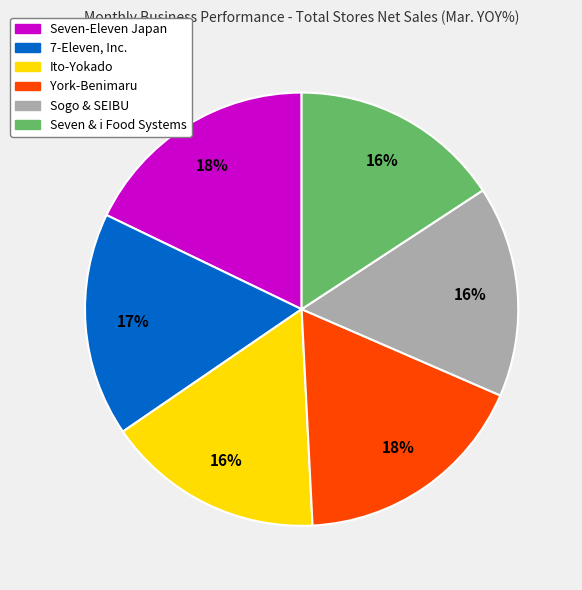

To the nearest percent, what is the difference between the largest and smallest slice percentages?

2%